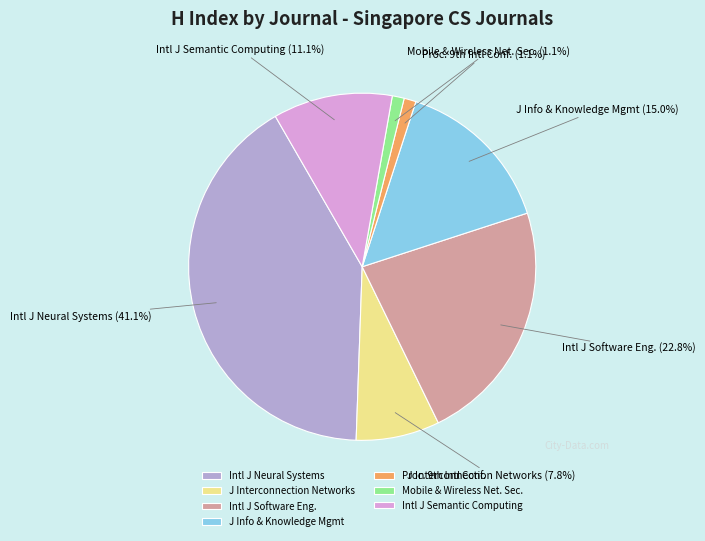

Combined, do J Interconnection Networks and J Info & Knowledge Mgmt account for over 50%?

No